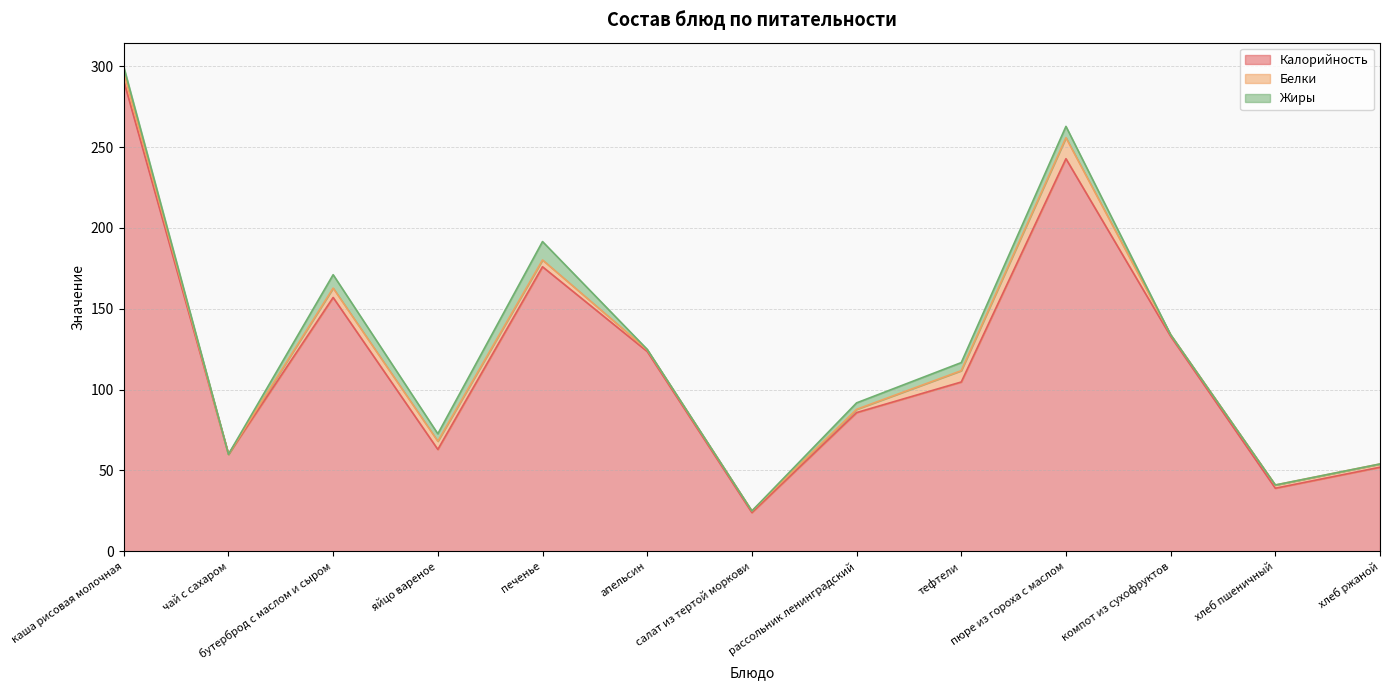

What are all the series names shown in the legend?

Калорийность, Белки, Жиры